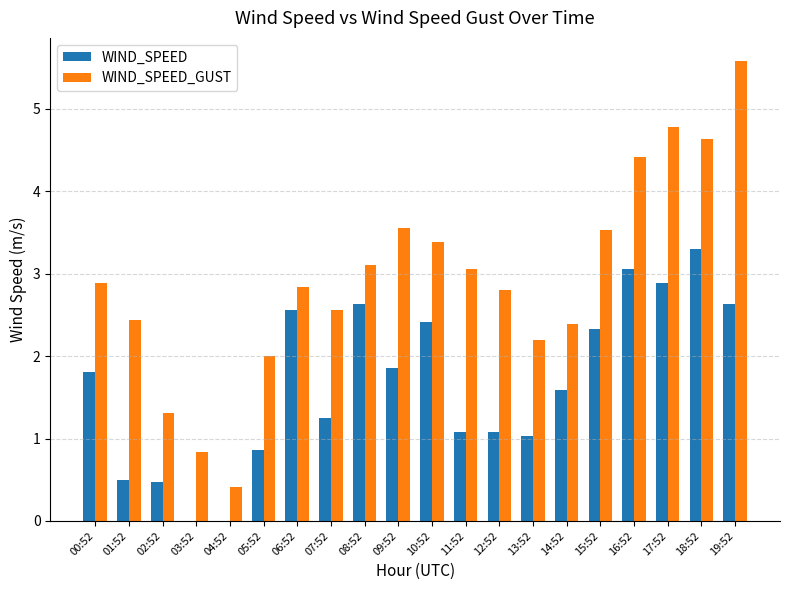

Is it true that WIND_SPEED_GUST equals 1.0 at 13:52?

False